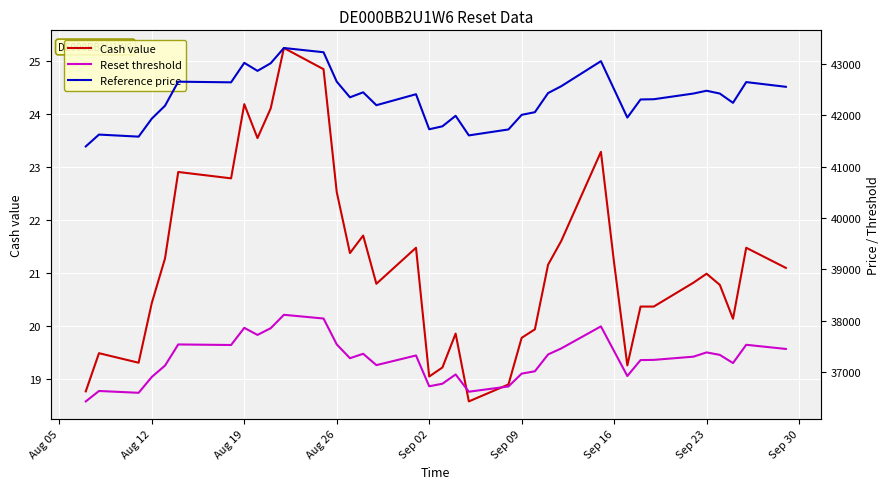

Reading left to right, what are all the values shown in this chart?

Cash value: 18.8	19.5	19.3	20.4	21.3	22.9	22.8	24.2	23.5	24.1	25.2	24.8	22.5	21.4	21.7	20.8	21.5	19.0	19.2	19.9	18.6	18.9	19.8	19.9	21.1	21.6	23.3	21.2	19.2	20.4	20.4	20.8	21.0	20.8	20.1	21.5	21.1
Reset threshold: 36425.8	36629.0	36593.6	36903.2	37124.0	37535.5	37524.7	37858.7	37721.0	37851.8	38113.0	38040.4	37536.4	37267.5	37353.4	37132.7	37320.5	36720.3	36770.5	36950.9	36614.9	36716.8	36967.2	37012.6	37340.5	37458.4	37887.3	37404.0	36920.4	37230.9	37234.8	37297.1	37380.4	37332.3	37173.4	37528.7	37447.9
Reference price: 41393.0	41623.9	41583.6	41935.4	42186.4	42654.0	42641.7	43021.2	42864.8	43013.4	43310.3	43227.7	42654.9	42349.4	42447.1	42196.2	42409.7	41727.6	41784.7	41989.7	41607.8	41723.7	42008.2	42059.7	42432.4	42566.4	43053.7	42504.6	41955.0	42307.8	42312.3	42423.2	42477.8	42423.1	42242.5	42646.2	42554.4